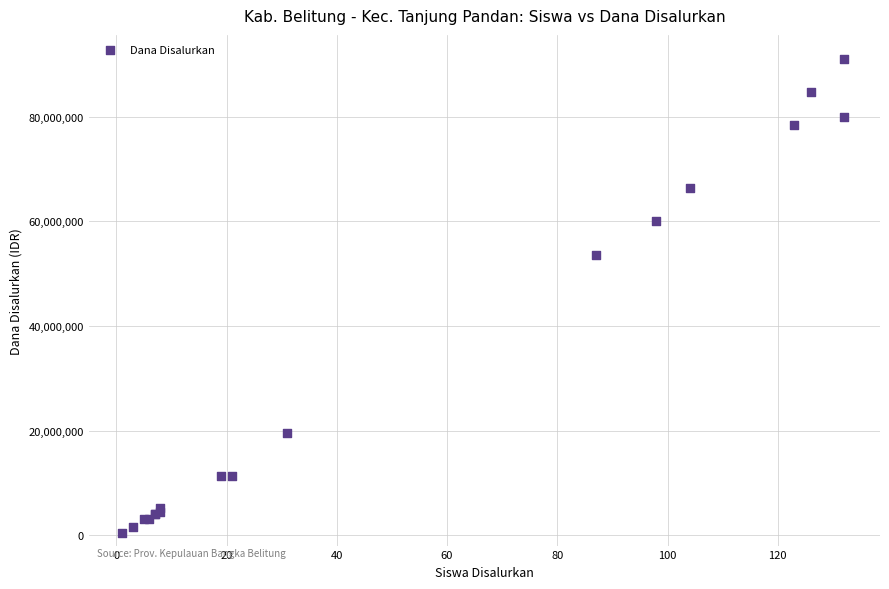

What Y value in the scatter plot is closest to 45750000?

53625000